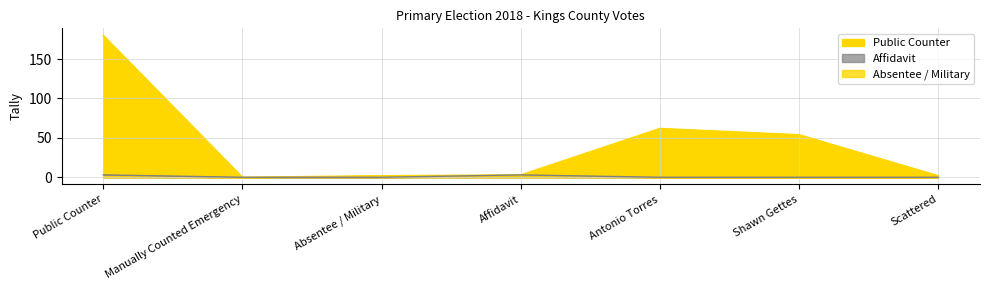

True or false: Public Counter and Absentee / Military cross at least once.

False